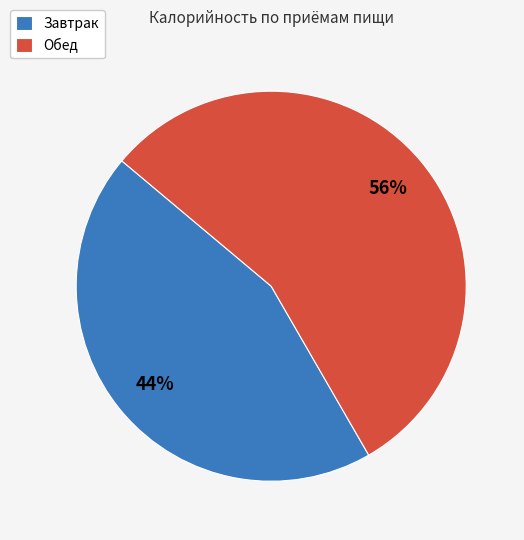

Which slice is the smallest?

Завтрак